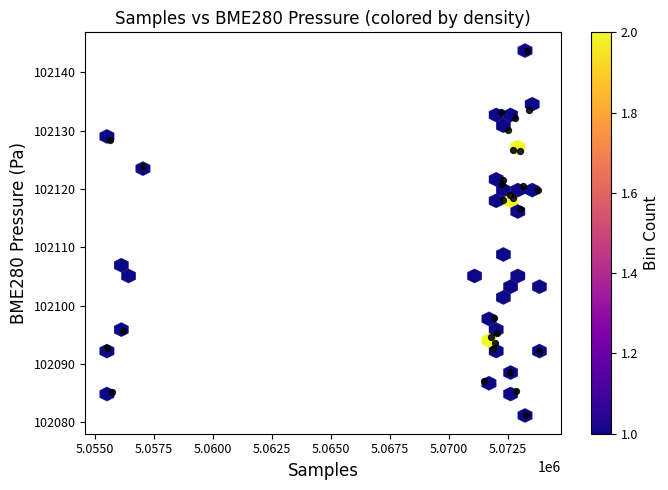

What Y value in the scatter plot is closest to 102112?

102116.5